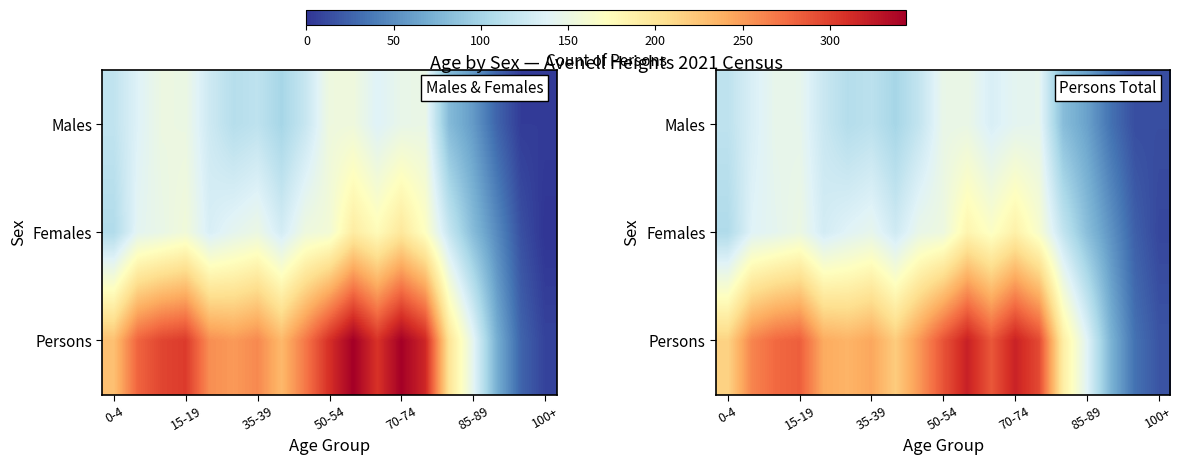

What is the smallest value displayed?

10.0